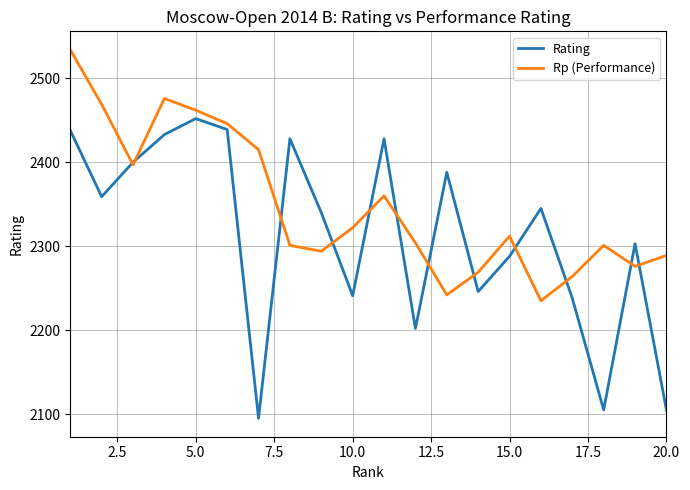

Rank the series by their maximum value, from highest to lowest.

Rp (Performance), Rating